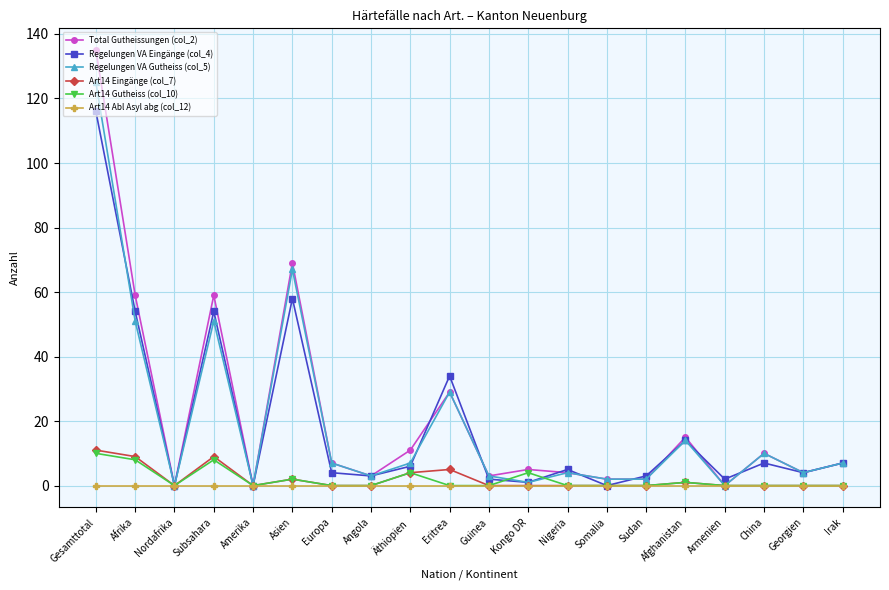

What is the label of the 11th point from the right?

Eritrea